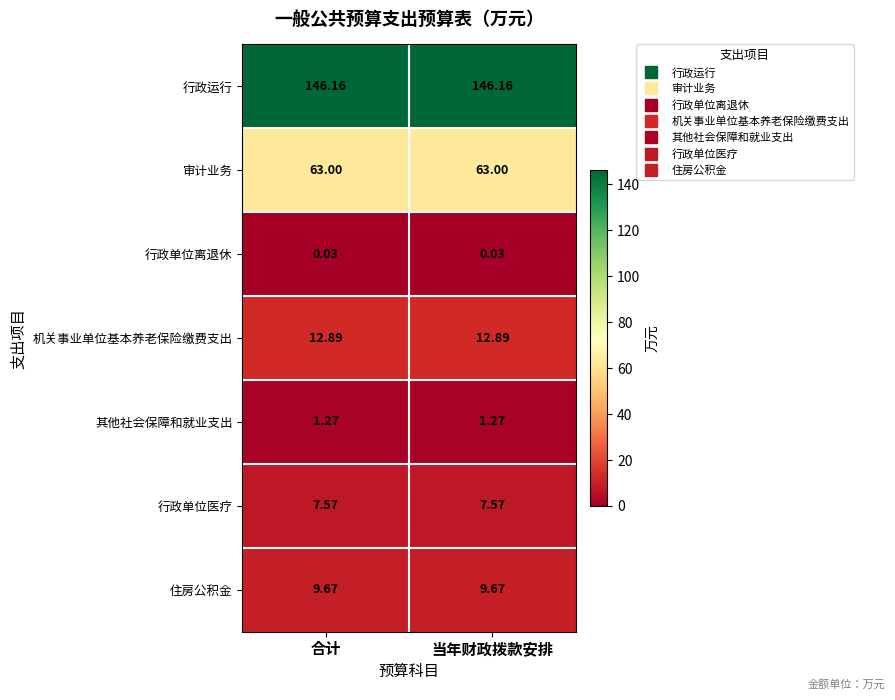

What is the difference between the highest and lowest values at 当年财政拨款安排?

146.1